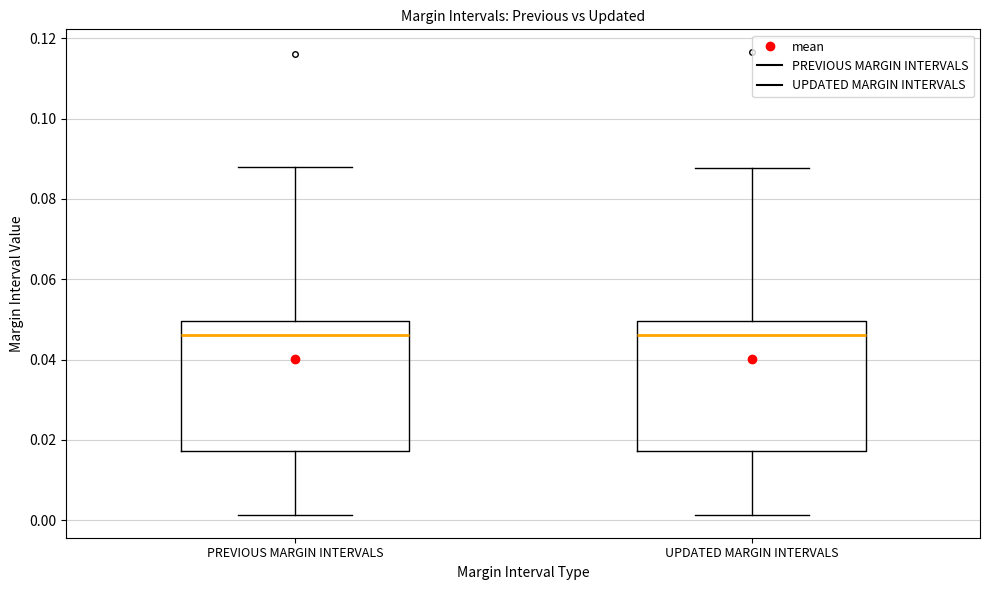

Reading left to right, read every box against the y-axis: the position of its median line, the range the box covers, and the ends of its whiskers. The values are not printed on the chart, so give them approximately, as read against the axis.

PREVIOUS MARGIN INTERVALS: median 0.046, box 0.018 to 0.050, whiskers 0.002 to 0.088
UPDATED MARGIN INTERVALS: median 0.046, box 0.018 to 0.050, whiskers 0.002 to 0.088